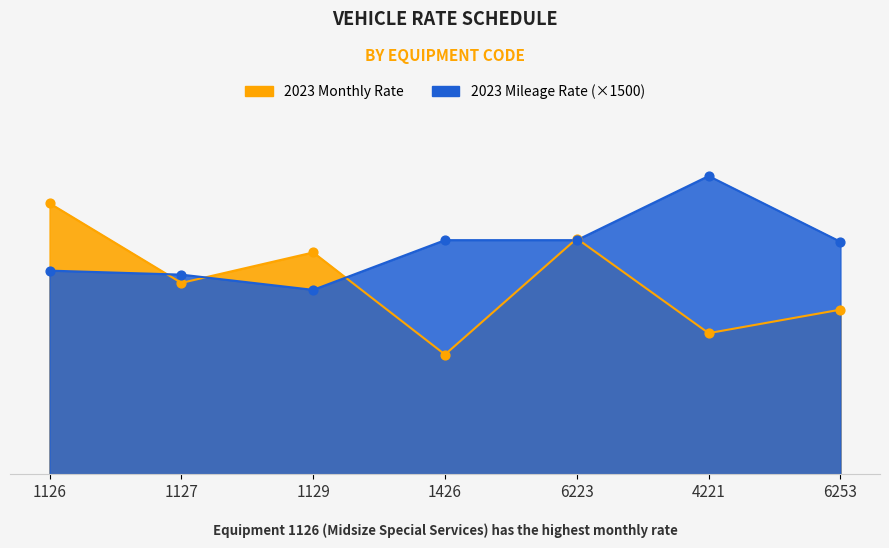

Is the value of 2023 Monthly Rate at 1426 greater than the value of 2023 Mileage Rate at 4221?

No